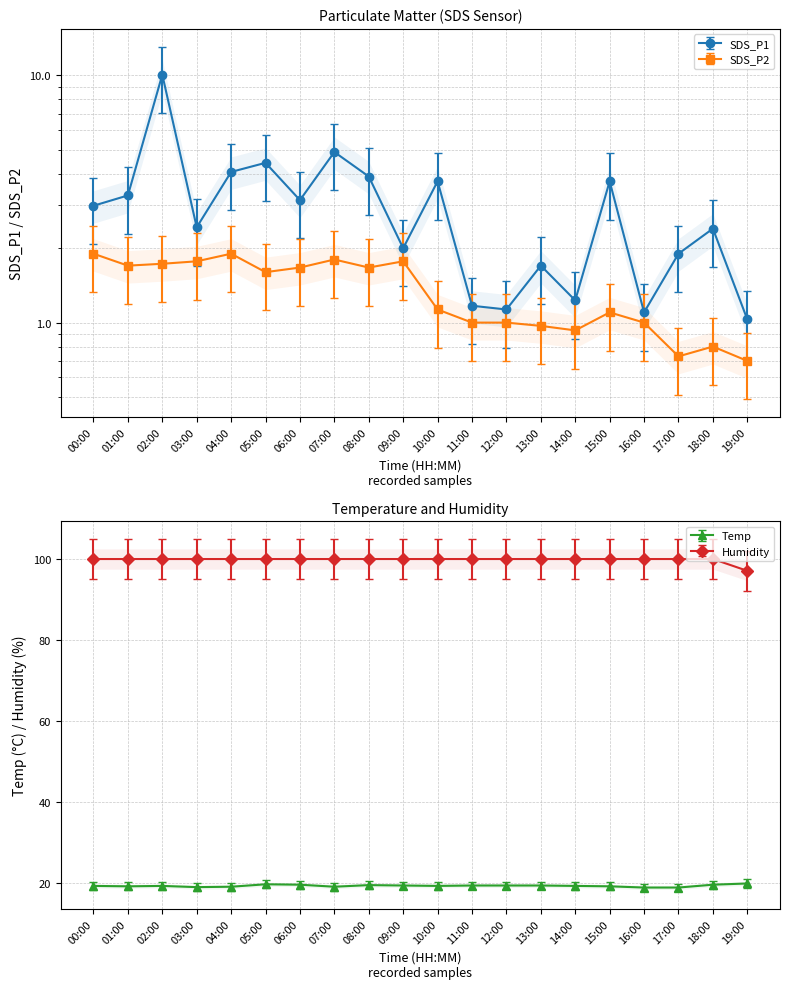

The Temp series shows 19.5 at 11:00. True or false?

True